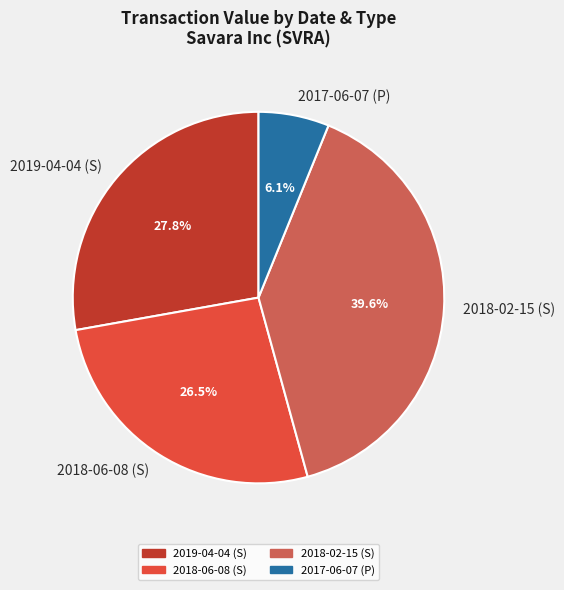

To the nearest percent, what is the difference between the 2018-06-08 (S) and 2018-02-15 (S) slice percentages?

13%